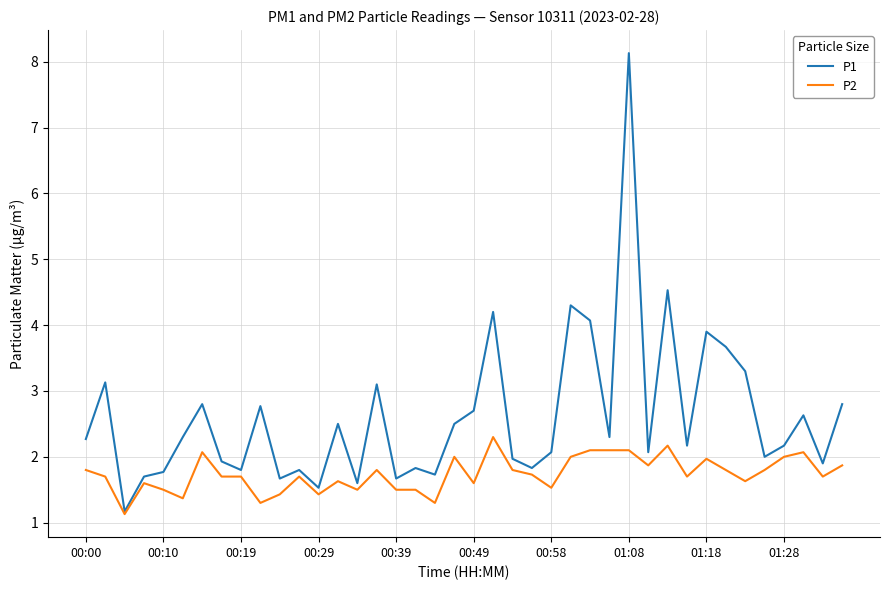

What are all the series names shown in the legend?

P1, P2